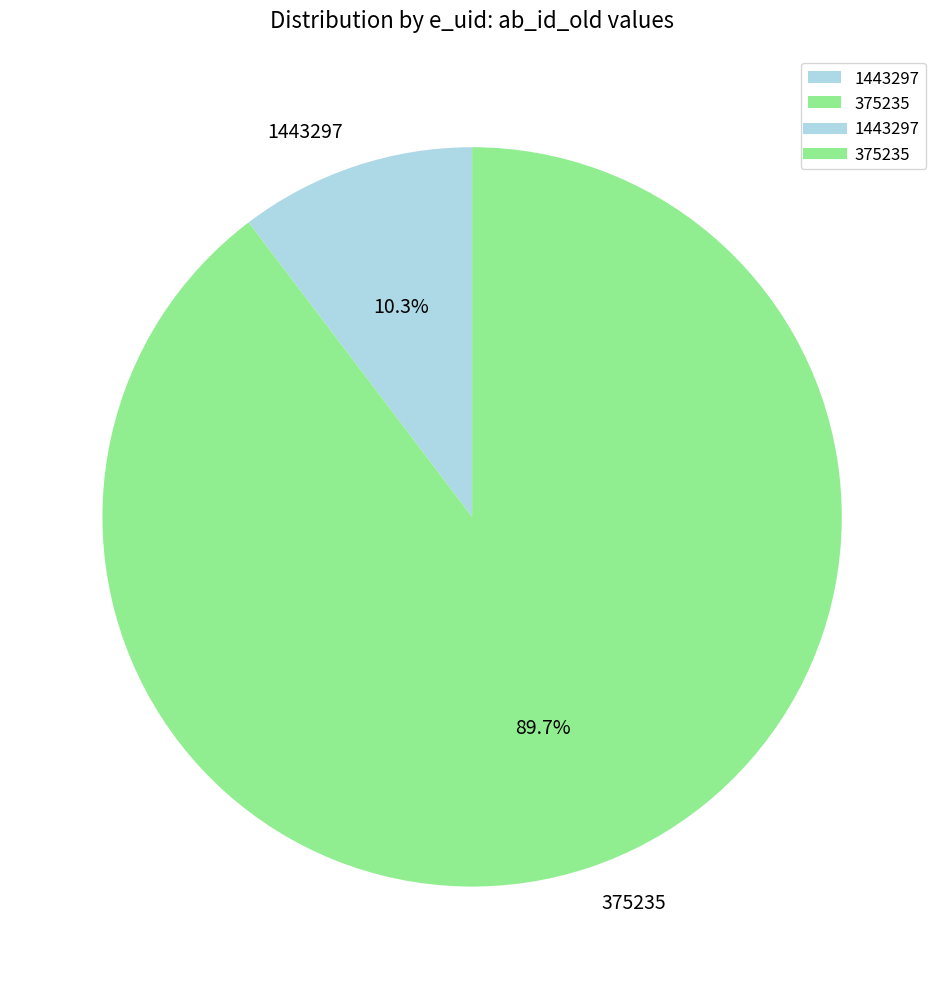

To the nearest percent, what is the difference between the largest and smallest slice percentages?

79%